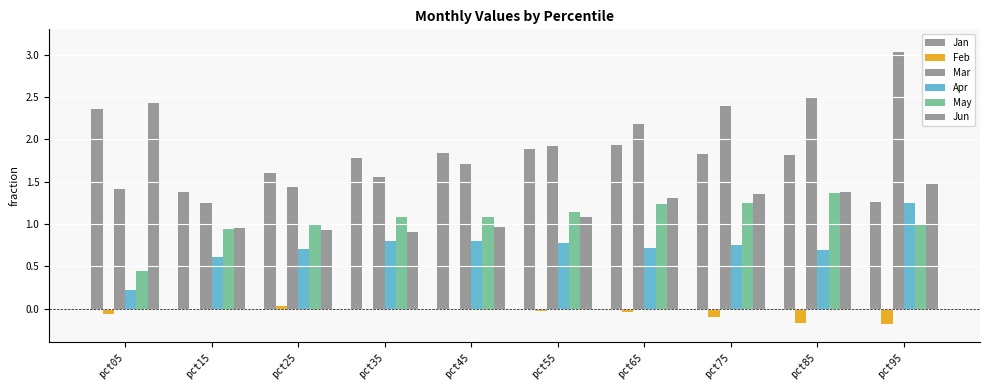

How many series are shown in this chart?

6